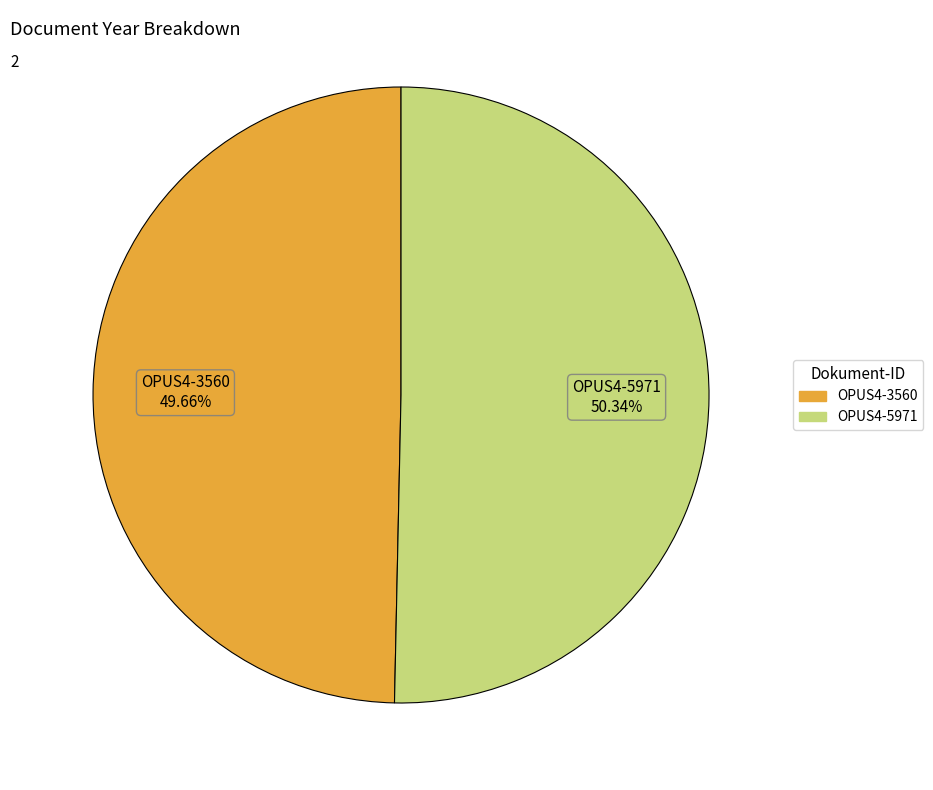

Which has a higher value, OPUS4-5971 or OPUS4-3560?

OPUS4-5971